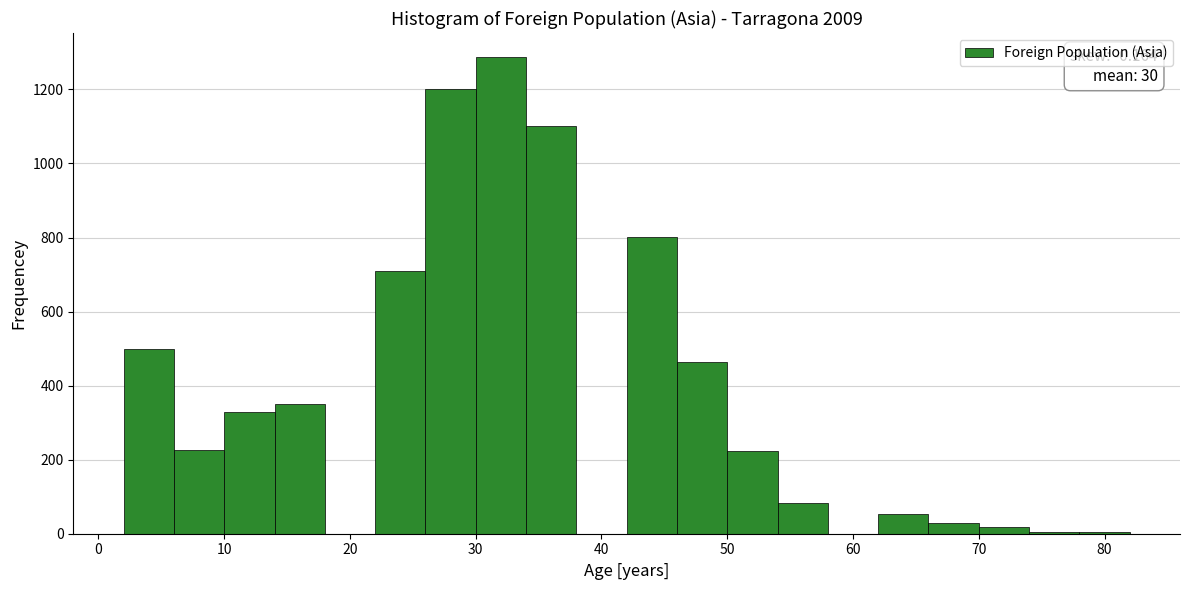

Over which range of the x-axis is the bar tallest?

30 to 34